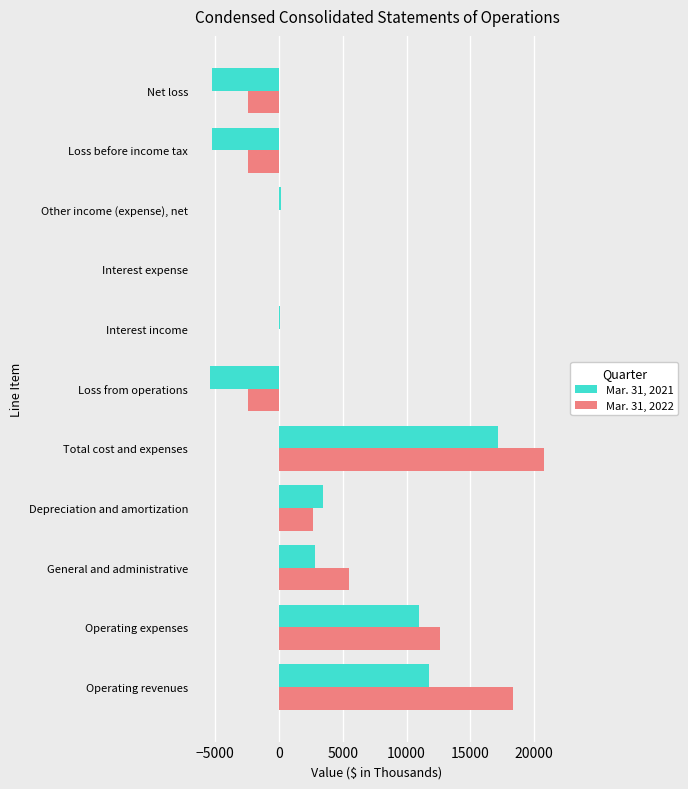

The value of Mar. 31, 2021 at Operating revenues is 7793. True or false?

False